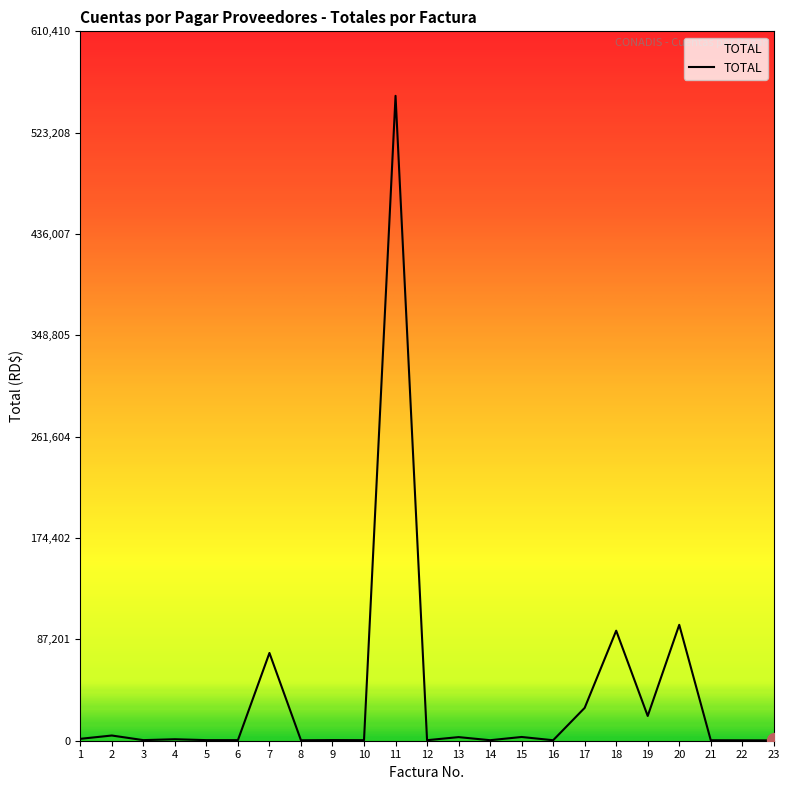

Is this an area chart (filled region under the line)?

No